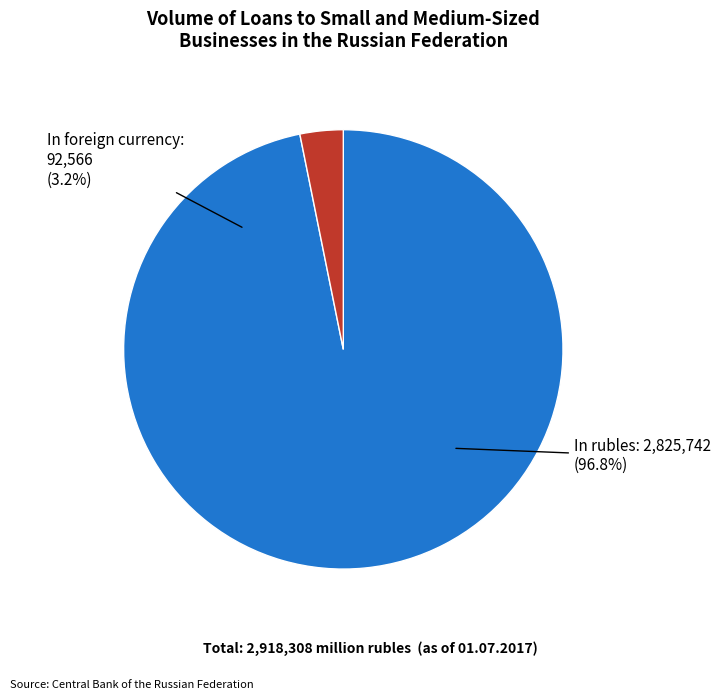

Do in rubles and in foreign currency and precious metals together represent more than half of the pie?

Yes